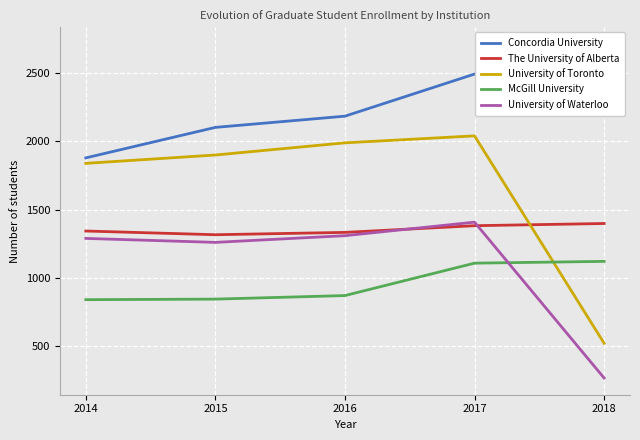

Where is Concordia University nearest to the value 2295?

2016